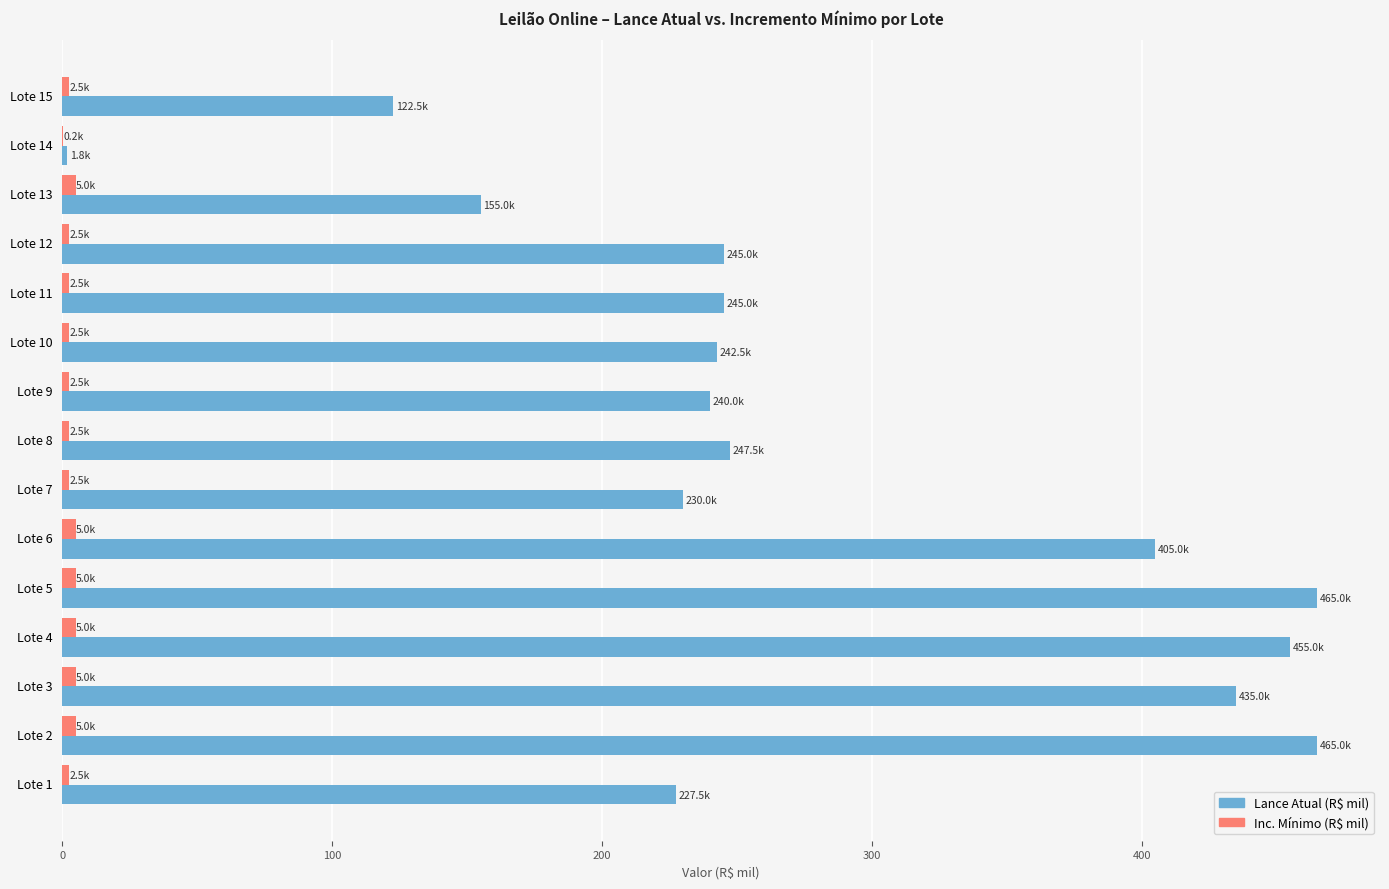

How many Inc. Mínimo (R$ mil) values are between 2 and 5?

14